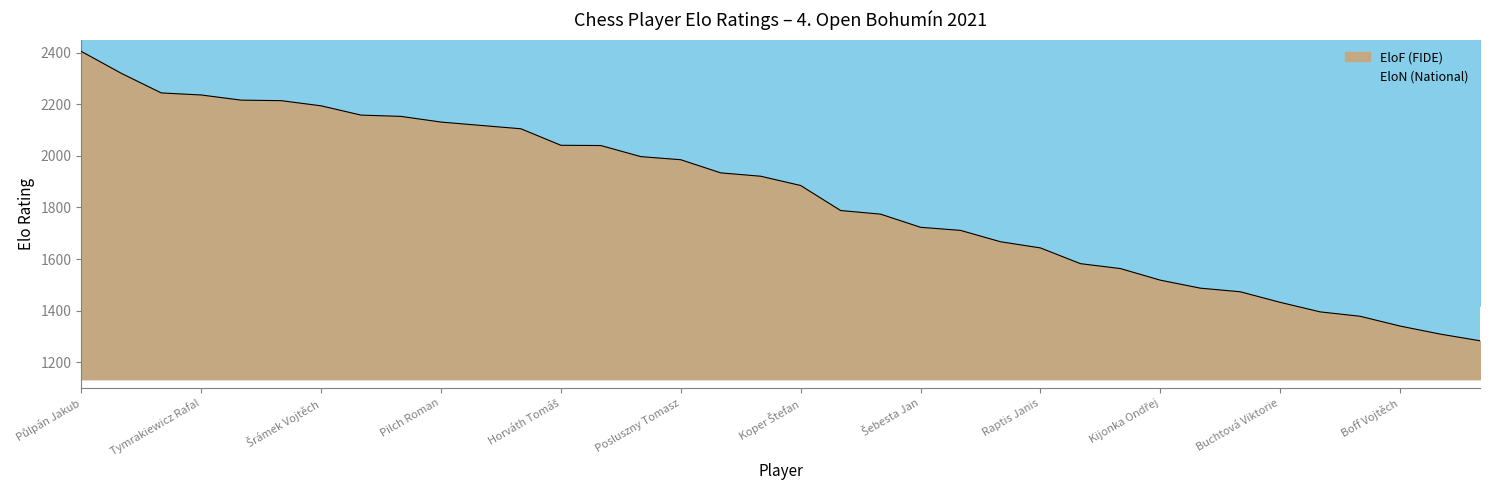

Reading right to left, list all the values displayed in this chart.

Kotas Marian=1283	Szpalek Martin=1309	Boff Vojtěch=1340	Machura Jaroslav=1378	Tomanec Samuel=1395	Buchtová Viktorie=1432	Czerwinska Oliwia=1473	Dylong Antoni=1487	Kijonka Ondřej=1518	Mrázek Roman=1563	Rychtecký Pavel=1582	Raptis Janis=1643	Buchta Bartoloměj=1667	Čubok Zdeněk=1711	Šebesta Jan=1723	Fialka Adam=1774	Maroszczyk Wieslaw=1788	Koper Štefan=1885	Šrámek Tomáš=1921	Kraus František=1934	Posluszny Tomasz=1985	Novák Jiří=1997	Bulava Petr=2040	Horváth Tomáš=2041	Tauš Martin=2105	Kuboš Rostislav=2118	Pilch Roman=2131	Kostka Vít=2153	Olšar Jaroslav=2158	Šrámek Vojtěch=2194	Zabystrzan Pavel=2214	Slovák Kilián=2216	Tymrakiewicz Rafal=2236	Dobrovolský Ladislav=2244	Fargač Martin=2320	Půlpán Jakub=2405